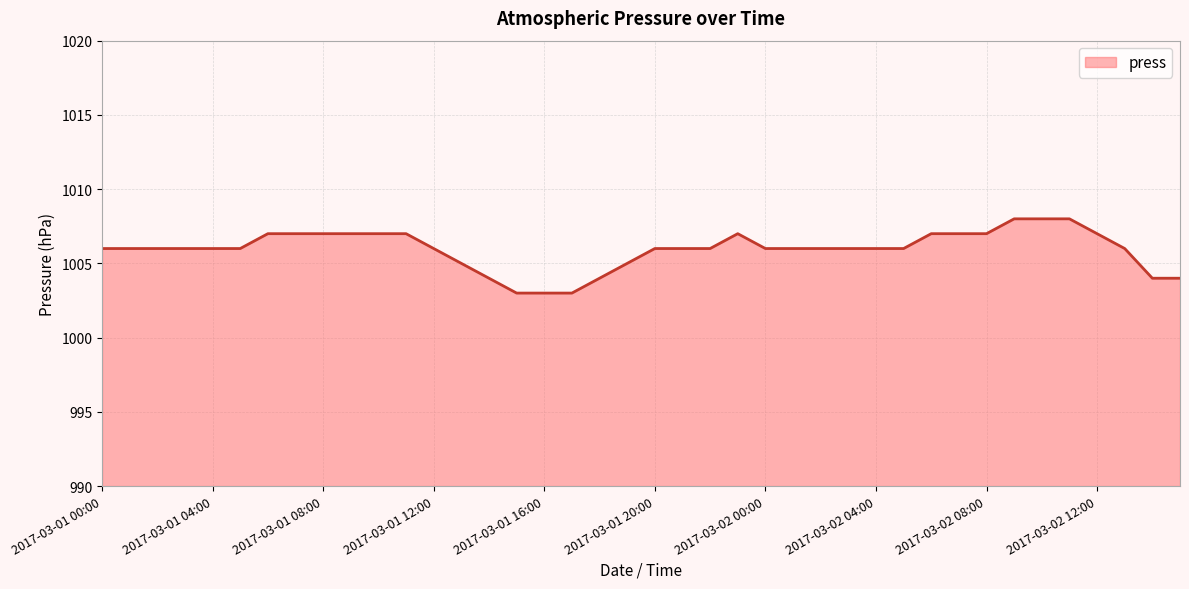

What is the minimum value shown in the chart?

1003